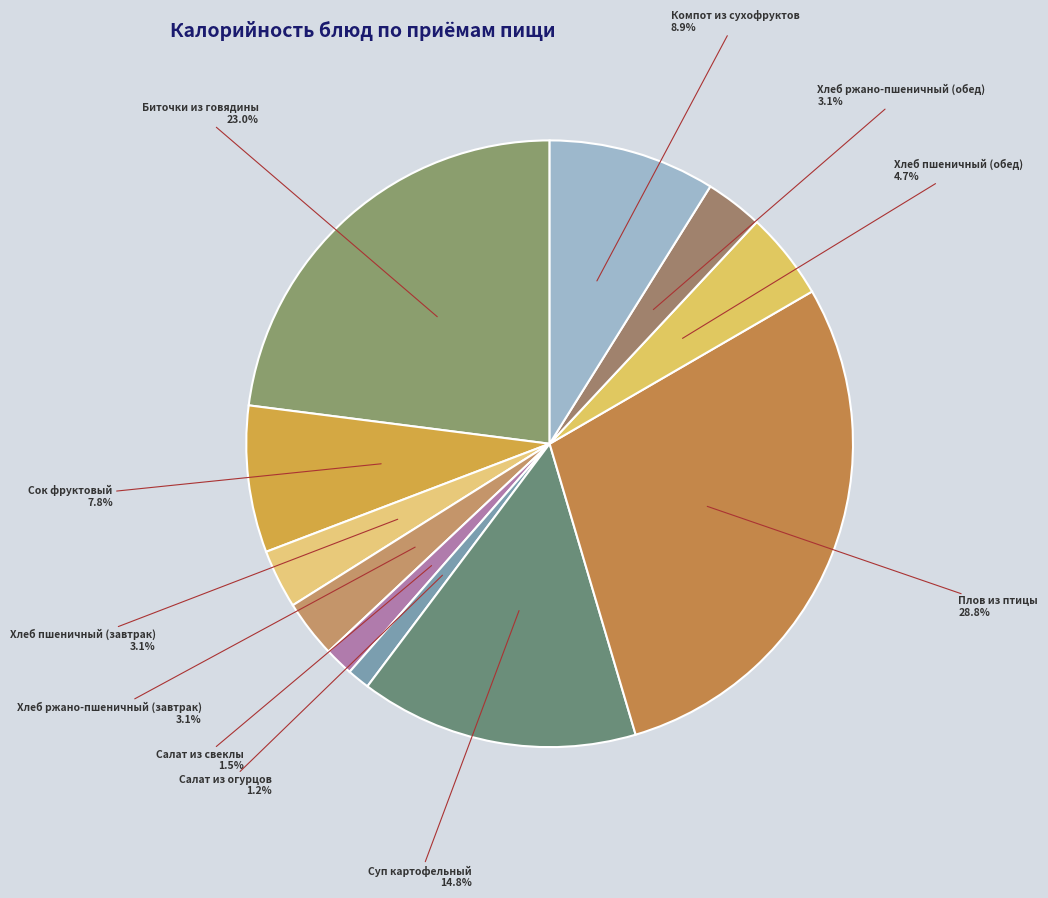

What is the smallest slice in the pie chart?

Салат из огурцов